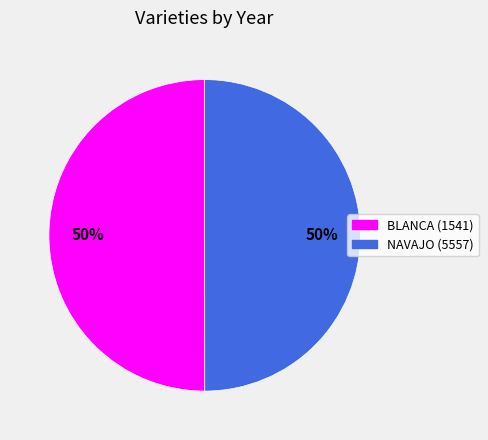

How many segments does this pie chart have?

2